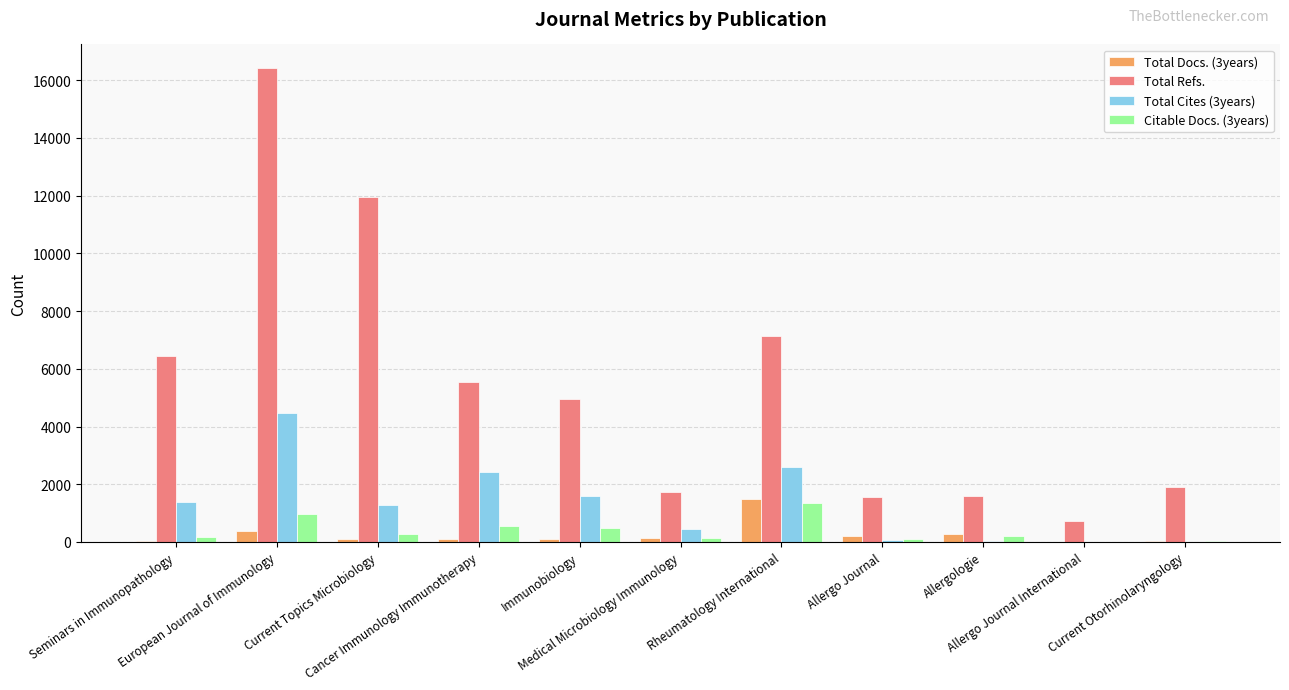

What is the sum of the Total Cites (3years) values at Cancer Immunology Immunotherapy and Current Otorhinolaryngology?

2435